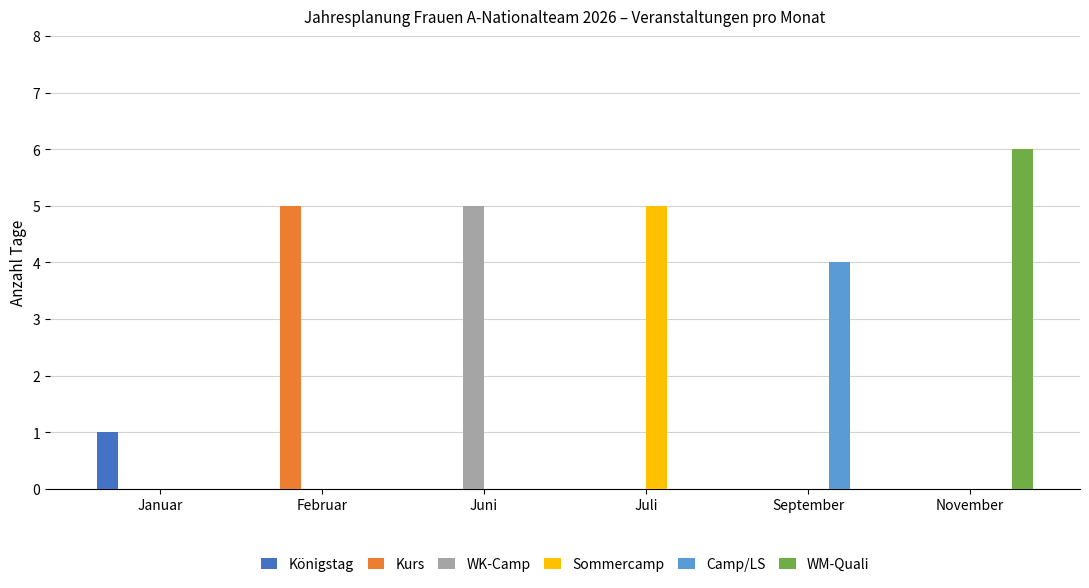

What is the maximum value for Königstag?

1